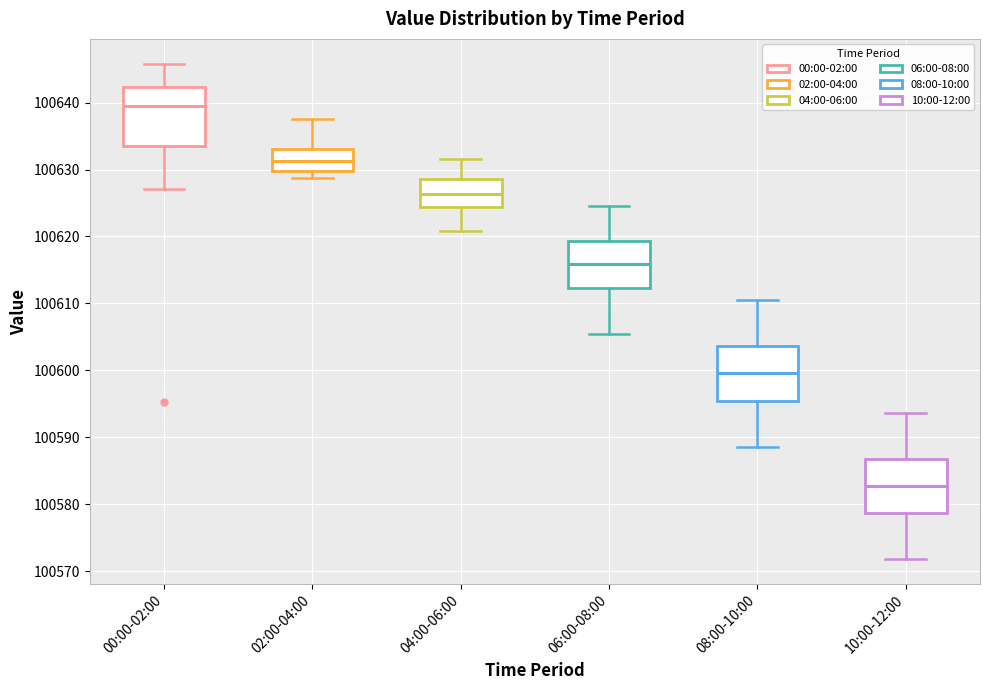

Which box's median line is the lowest?

10:00-12:00